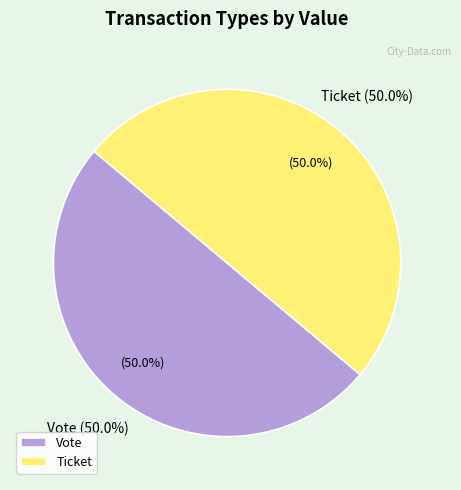

Do Ticket and Vote together represent more than half of the pie?

Yes